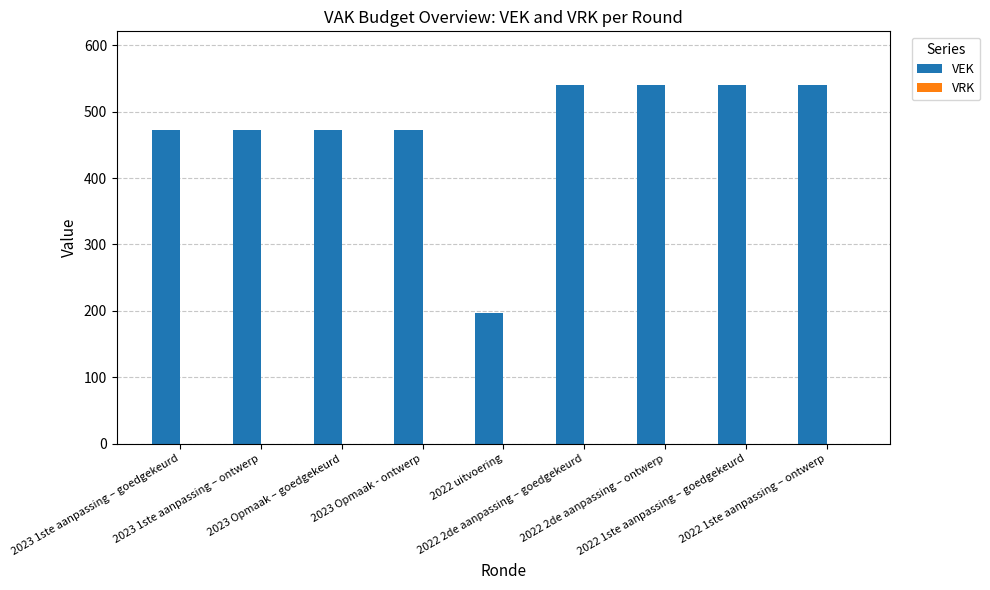

What is the difference between the maximum and minimum values?

344